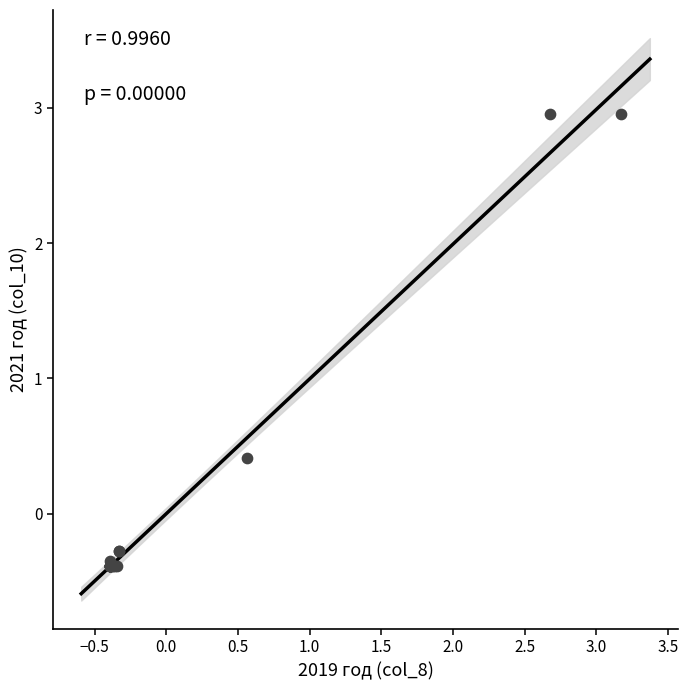

What Y value in the scatter plot is closest to 1?

0.4